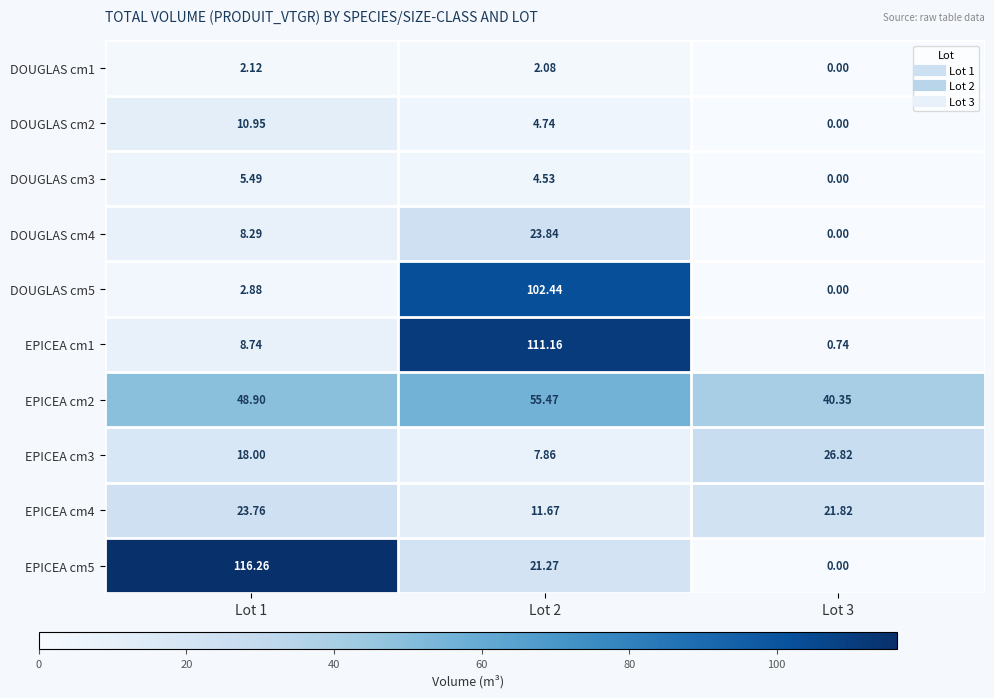

Is the value of DOUGLAS cm4 at Lot 2 greater than the value of DOUGLAS cm1 at Lot 3?

Yes